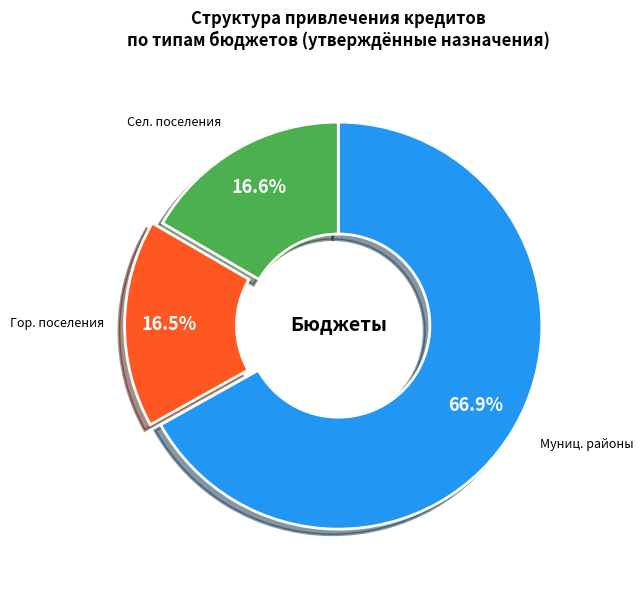

Is there a majority slice in this chart?

Yes